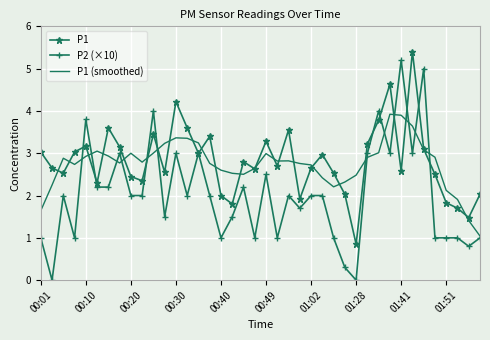

Which series has the widest spread of values?

P2 (×10)